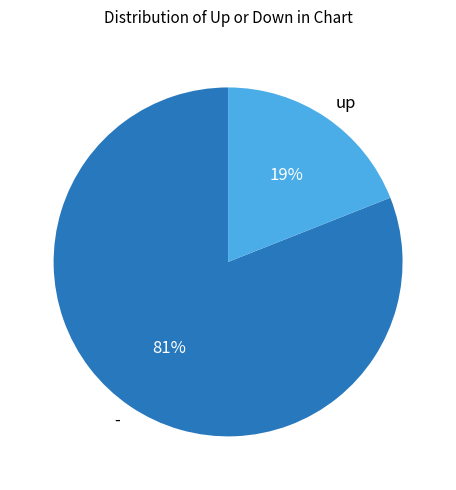

Which slice represents more than half of the pie?

-